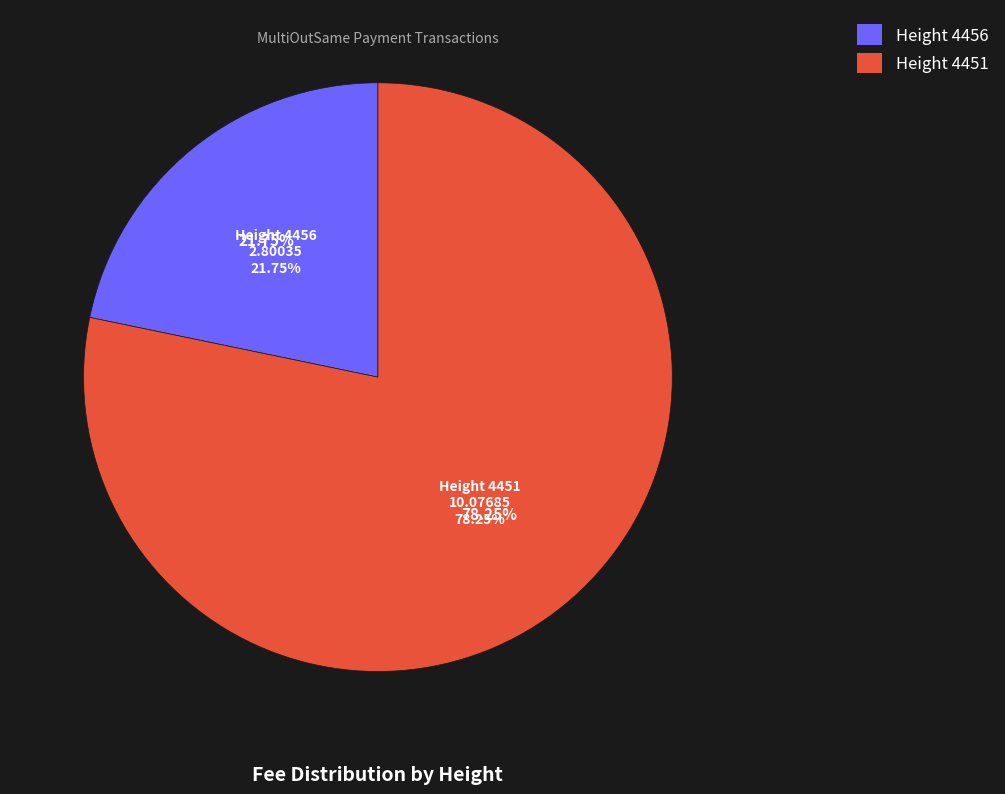

To the nearest percent, what is the average slice percentage?

50%